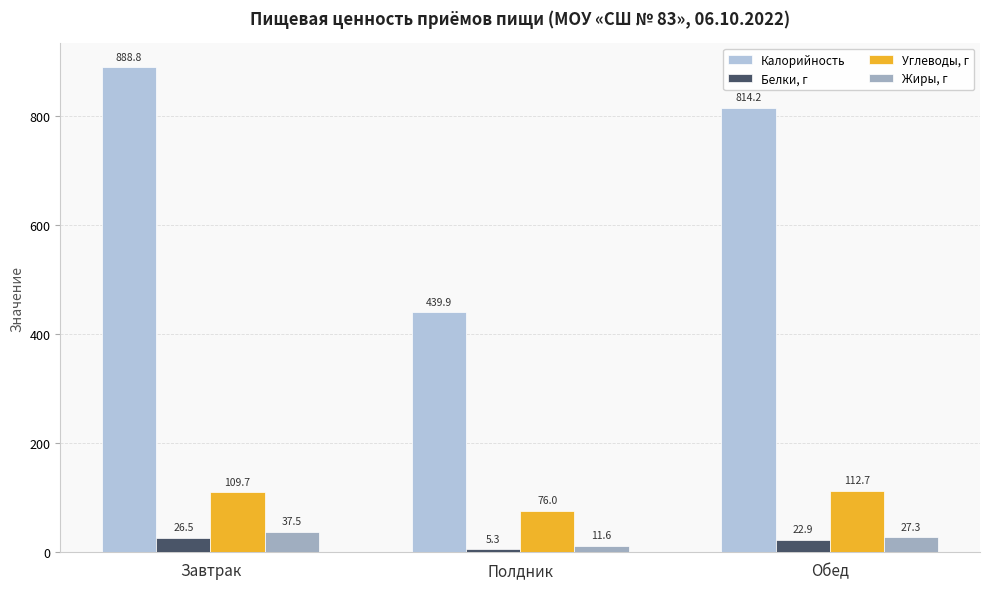

How many bars are there in each group?

4